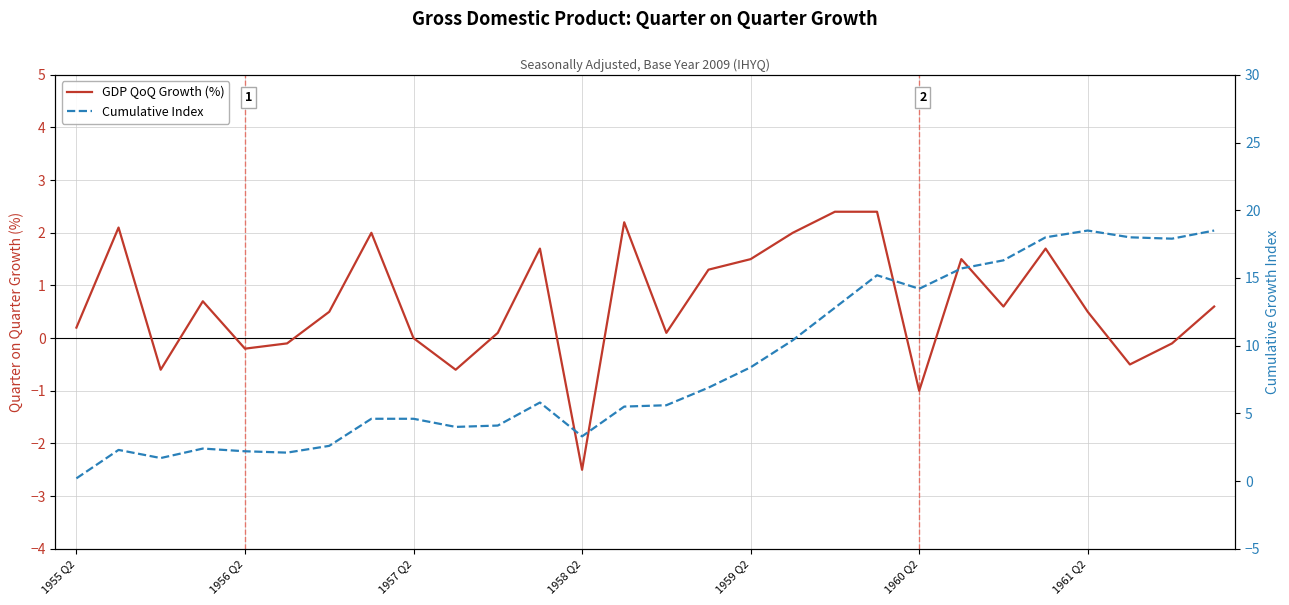

In Cumulative Index, how many points are lower than both neighbors (excluding endpoints)?

6